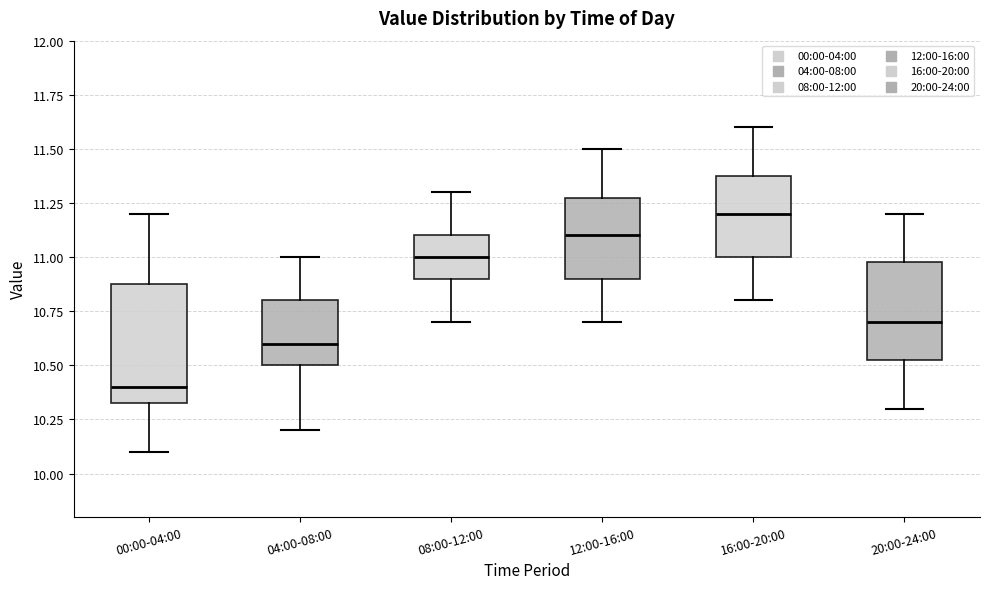

Reading left to right, transcribe this box plot: for each box, give where its median line is, the range the box spans, and where its two whiskers end, as read against the y-axis. The values are not printed on the chart, so give them approximately, as read against the axis.

00:00-04:00: median 10.40, box 10.35 to 10.90, whiskers 10.10 to 11.20
04:00-08:00: median 10.60, box 10.50 to 10.80, whiskers 10.20 to 11.00
08:00-12:00: median 11.00, box 10.90 to 11.10, whiskers 10.70 to 11.30
12:00-16:00: median 11.10, box 10.90 to 11.30, whiskers 10.70 to 11.50
16:00-20:00: median 11.20, box 11.00 to 11.40, whiskers 10.80 to 11.60
20:00-24:00: median 10.70, box 10.55 to 11.00, whiskers 10.30 to 11.20